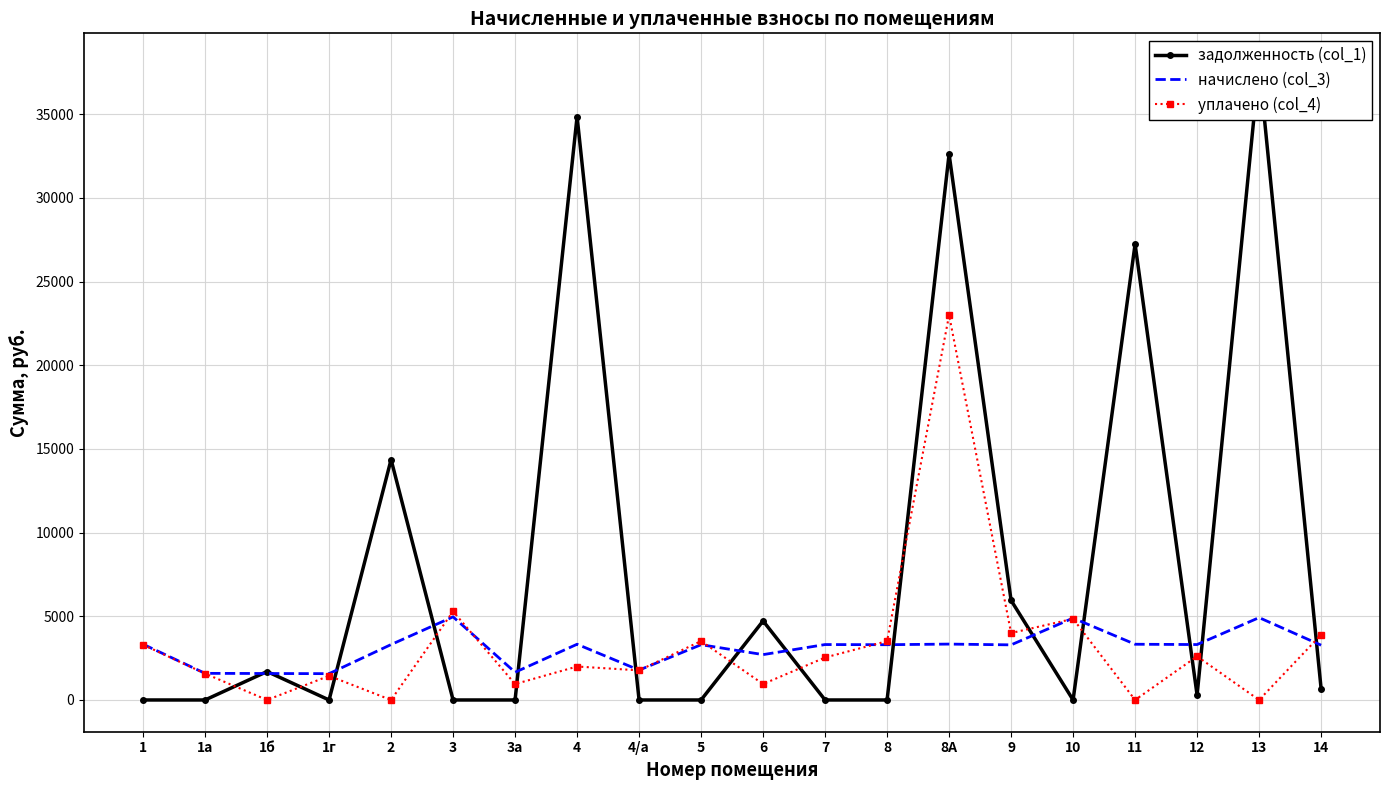

At which category does задолженность (col_1) reach its first local peak?

1б